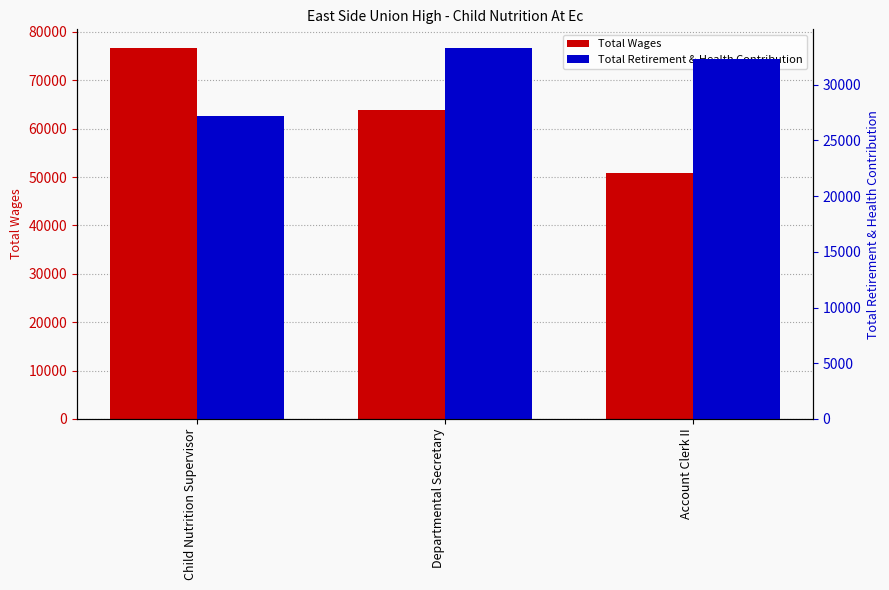

List the labels in order of Total Retirement & Health Contribution value, largest first.

Departmental Secretary, Account Clerk II, Child Nutrition Supervisor